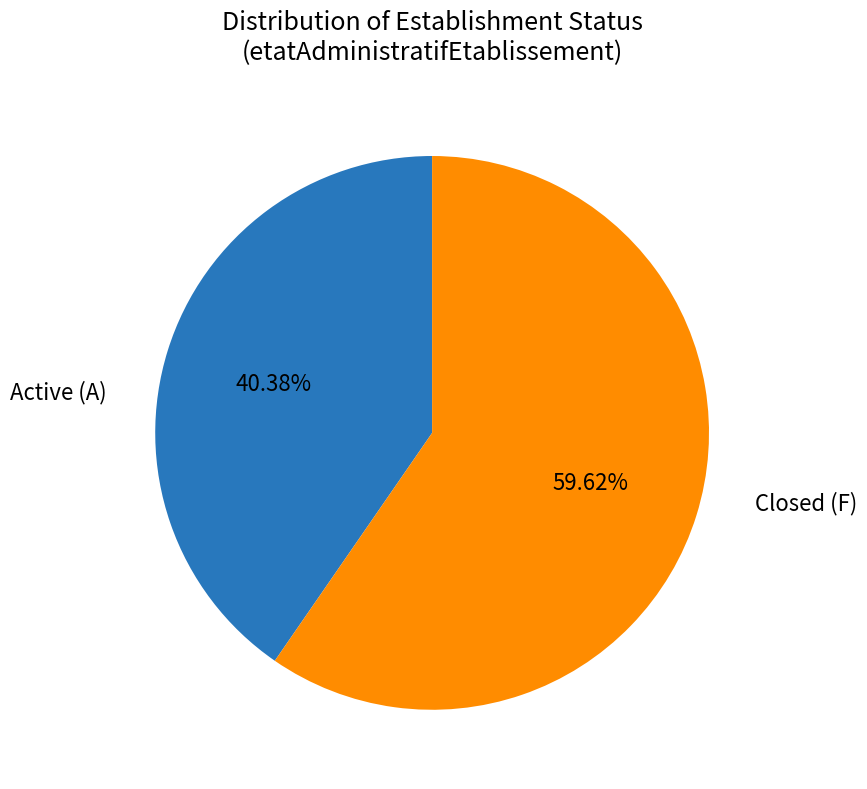

How many segments does this pie chart have?

2